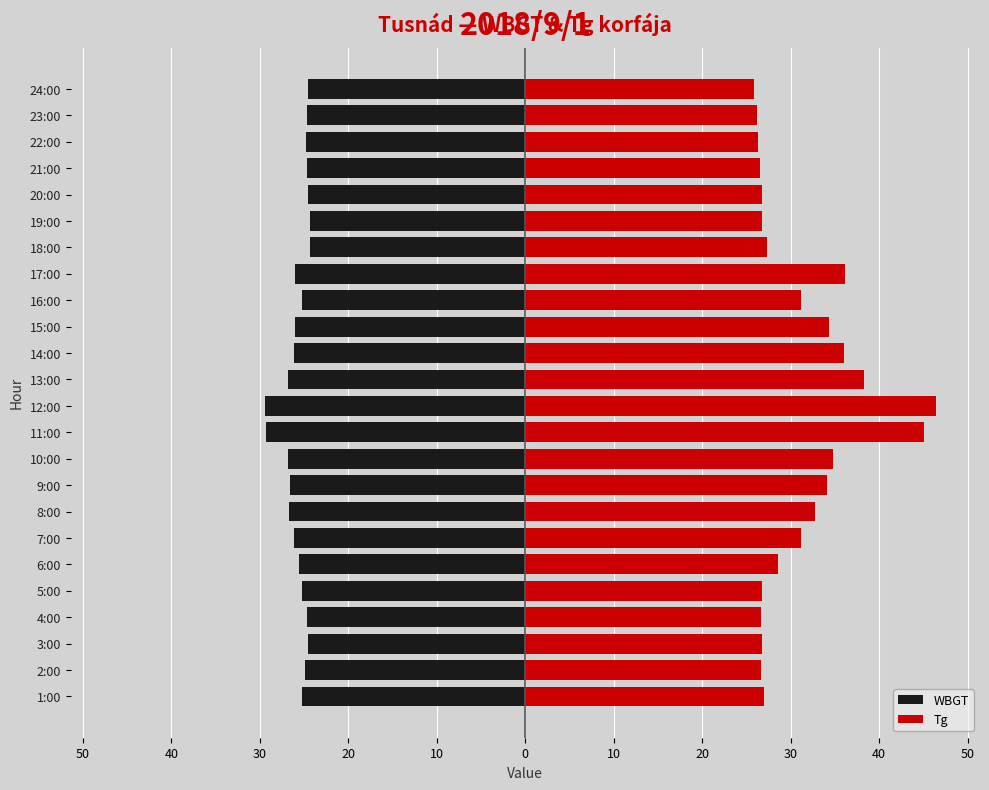

Which has a higher value, 11:00 or 23:00?

23:00